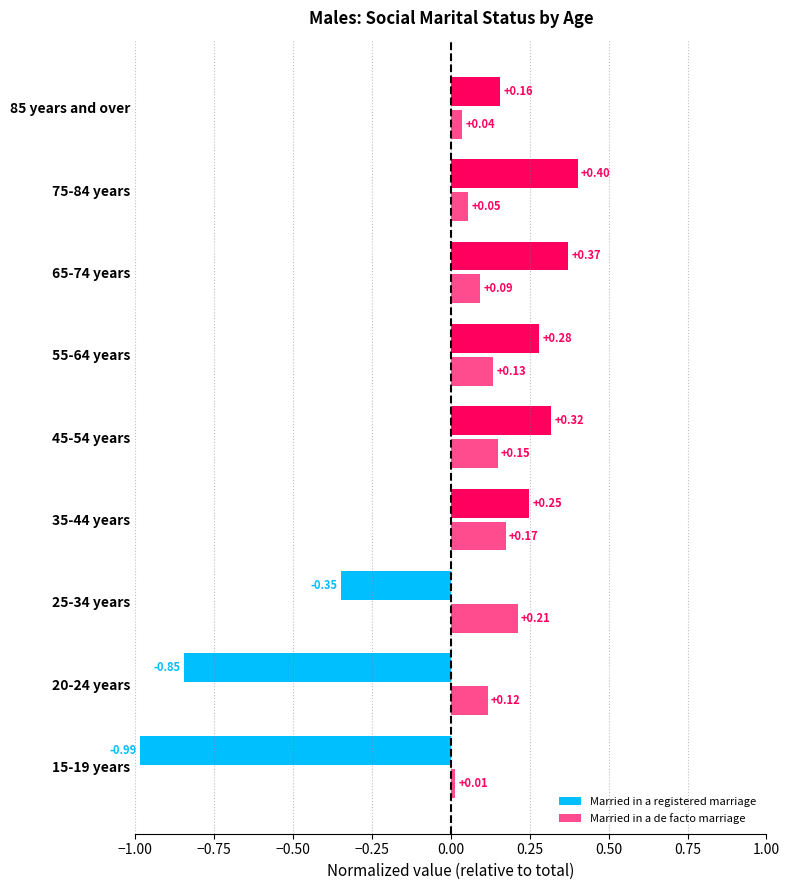

How many positive values does the Married in a registered marriage series have?

6